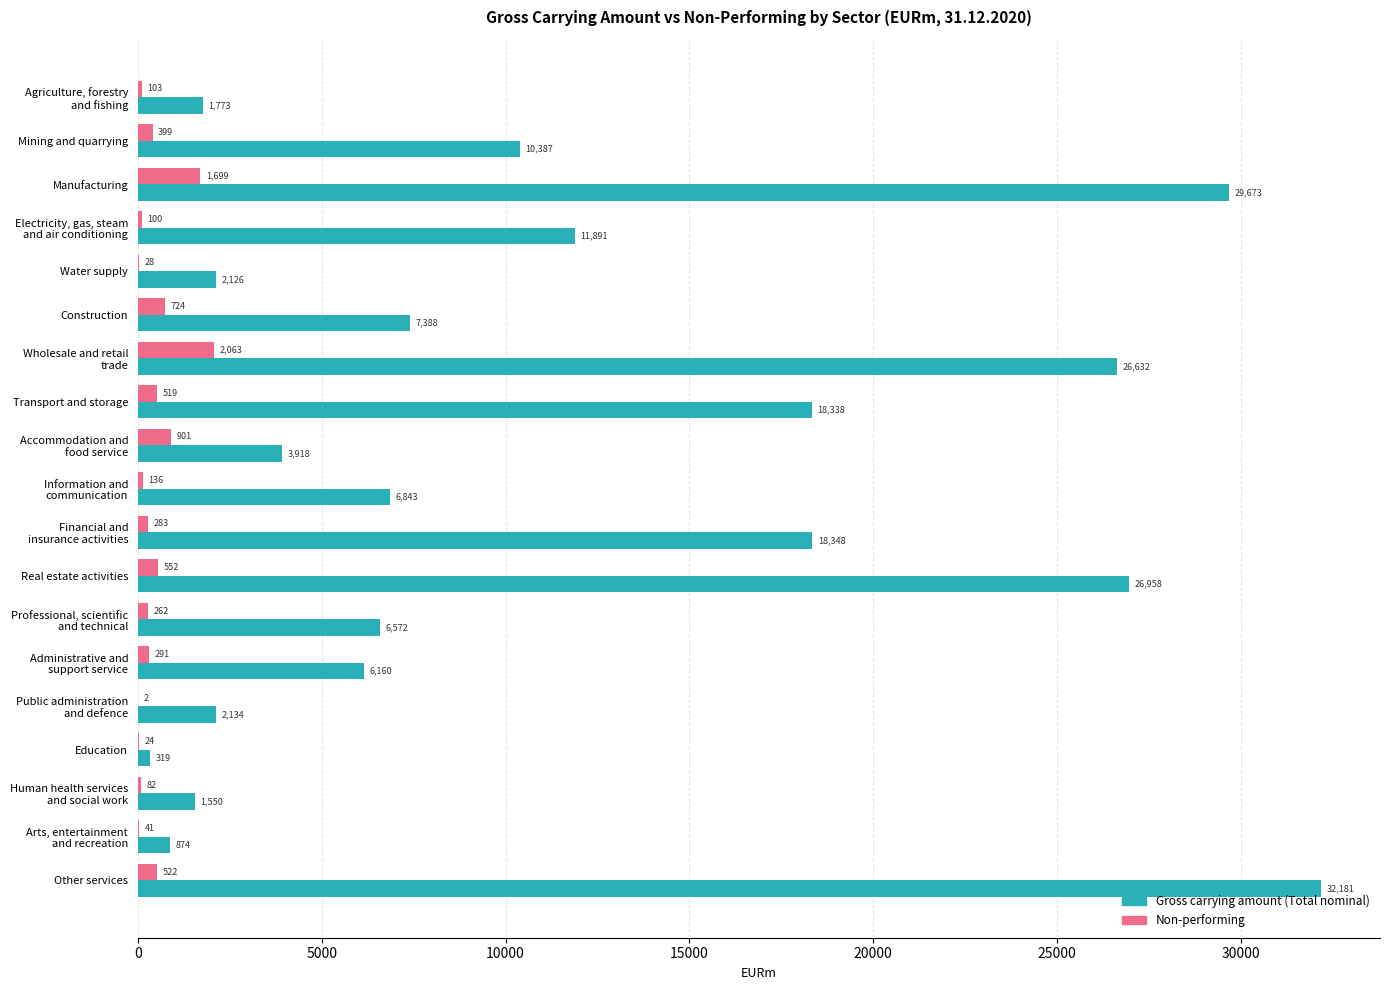

The value of Gross carrying amount (Total nominal) at Construction is 7388. True or false?

True